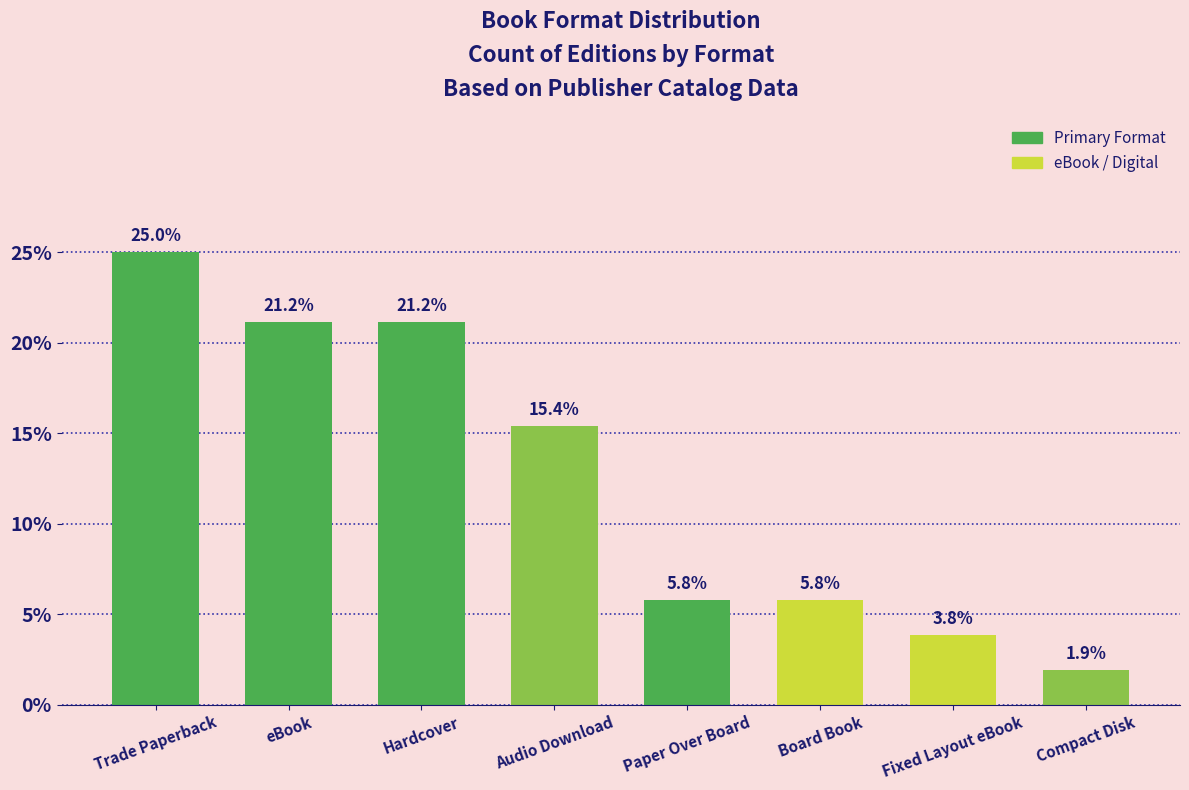

At which label is the value closest to 13?

Audio Download